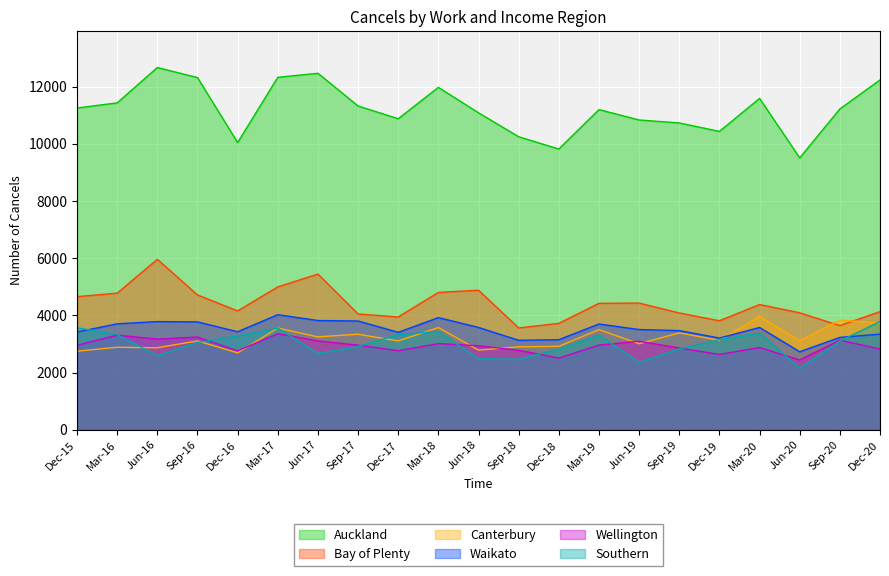

How many distinct data groups are displayed?

6